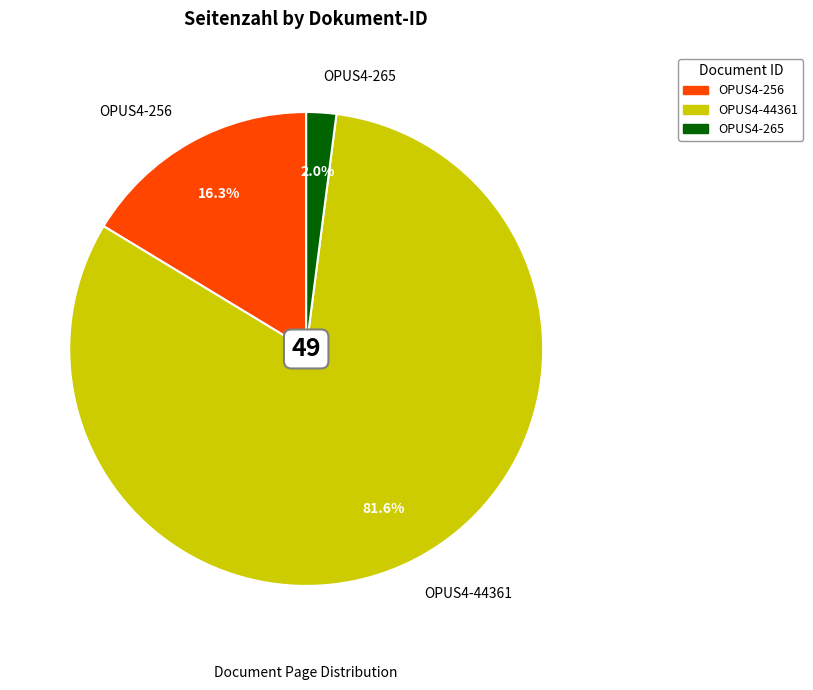

To the nearest percent, what is the combined percentage of OPUS4-256 and OPUS4-265?

18%